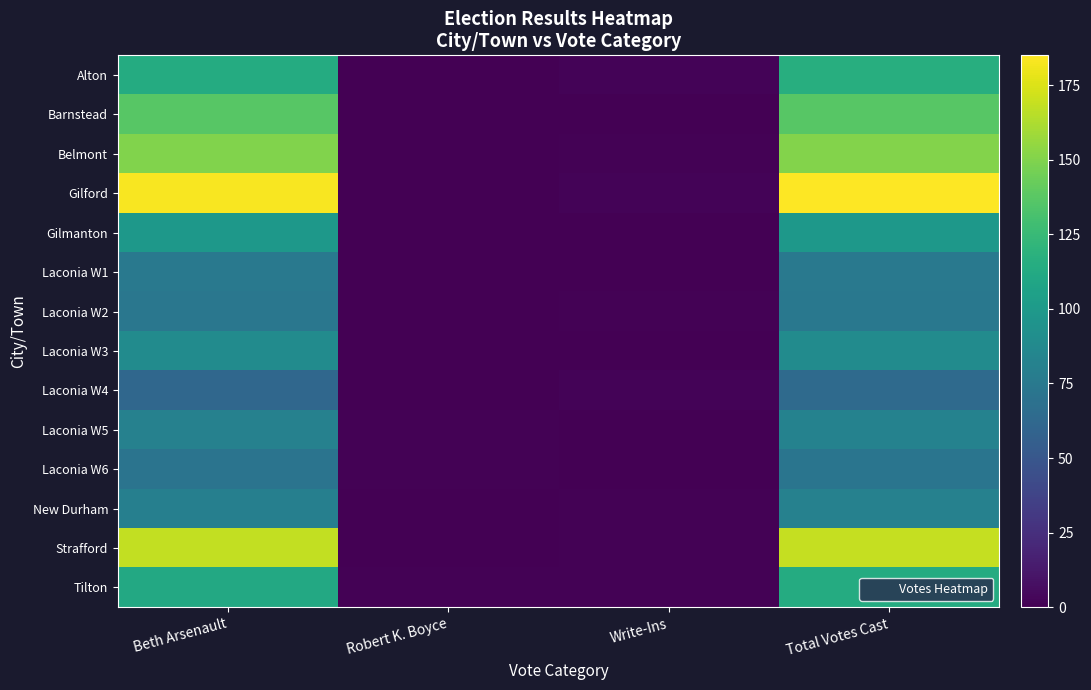

How many distinct data groups are displayed?

14